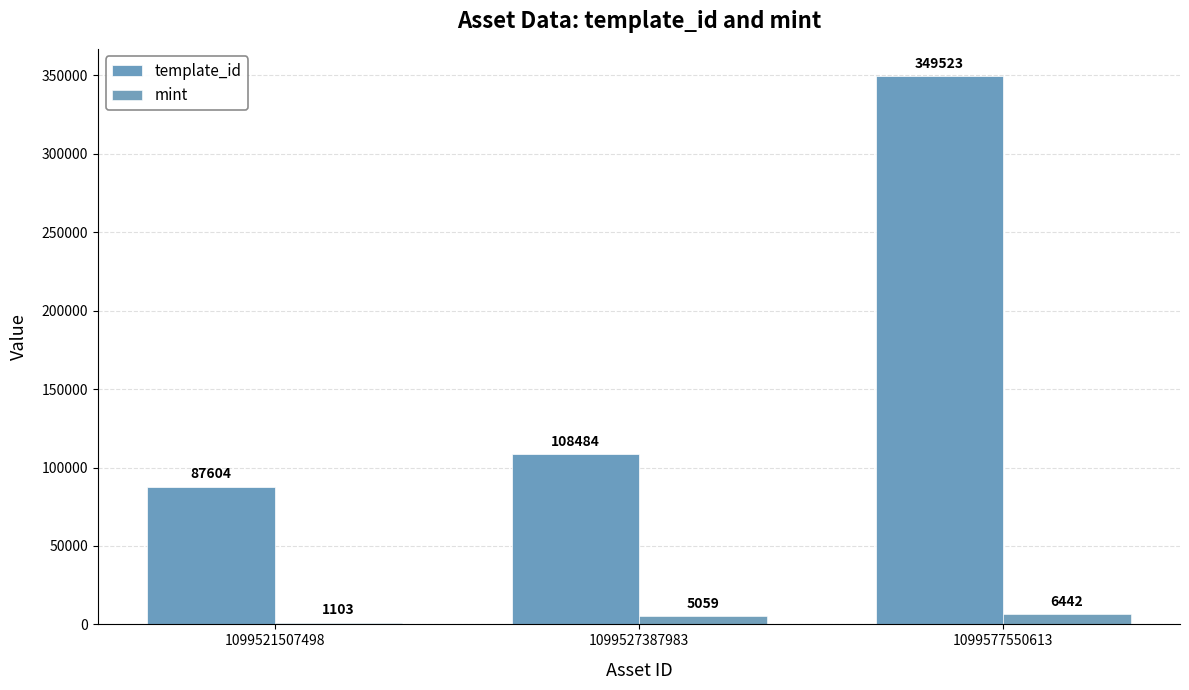

Reading left to right, extract all data points from this chart.

template_id: 87604	108484	349523
mint: 1103	5059	6442